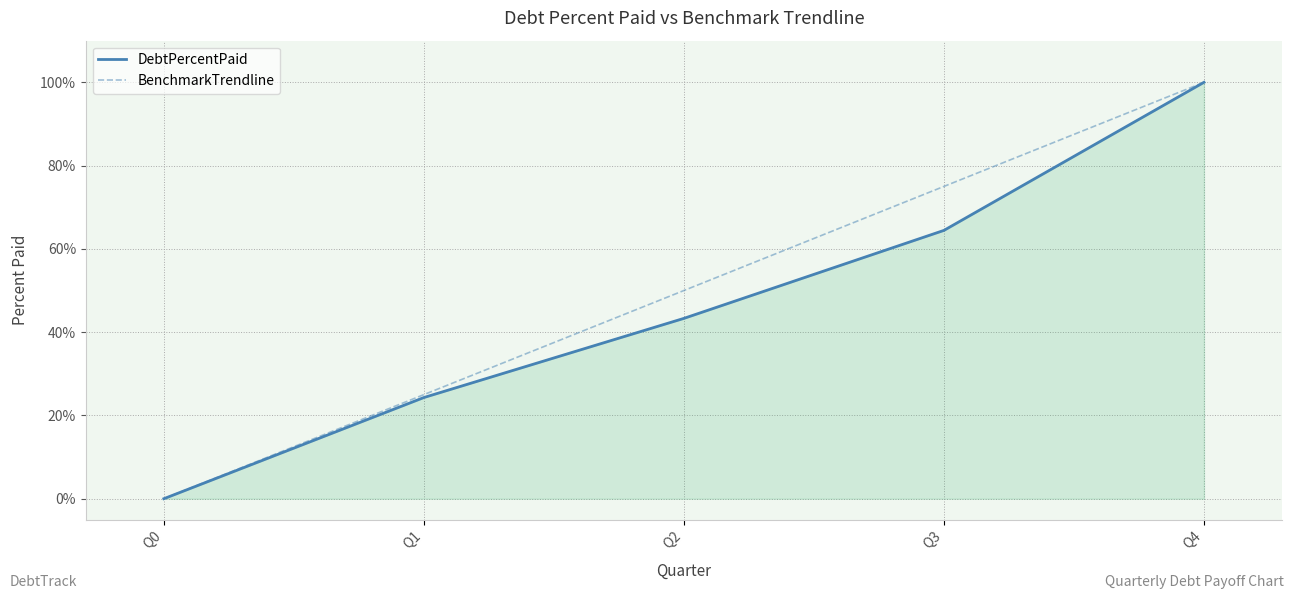

Reading left to right, list all the values displayed in this chart.

DebtPercentPaid: 0.0	24.3	43.3	64.4	100.0
BenchmarkTrendline: 0.0	25.0	50.0	75.0	100.0